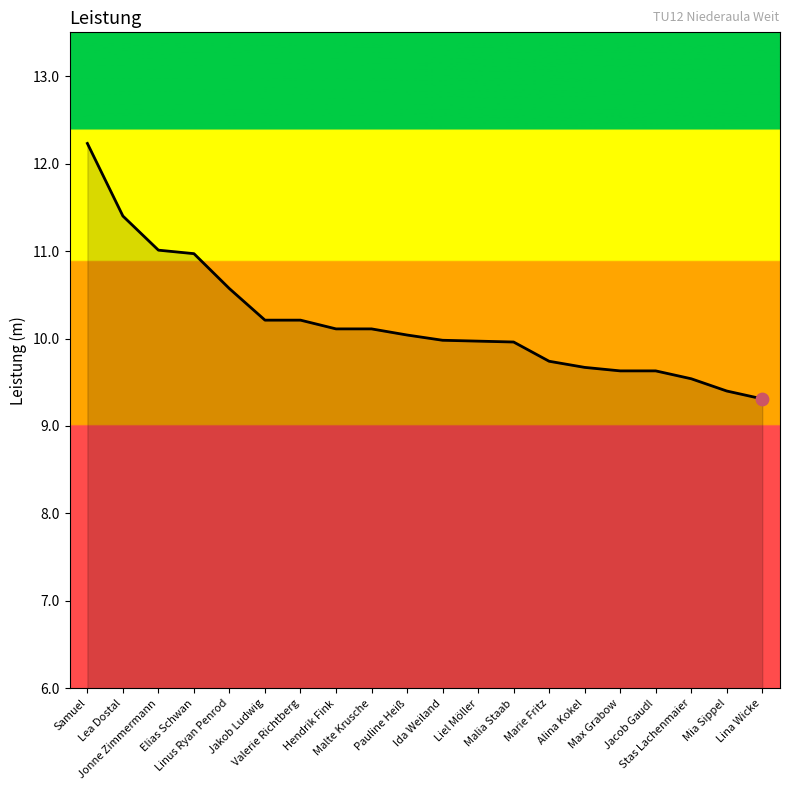

Approximately how many times larger is the value at Hendrik Fink compared to Ida Weiland?

1.0